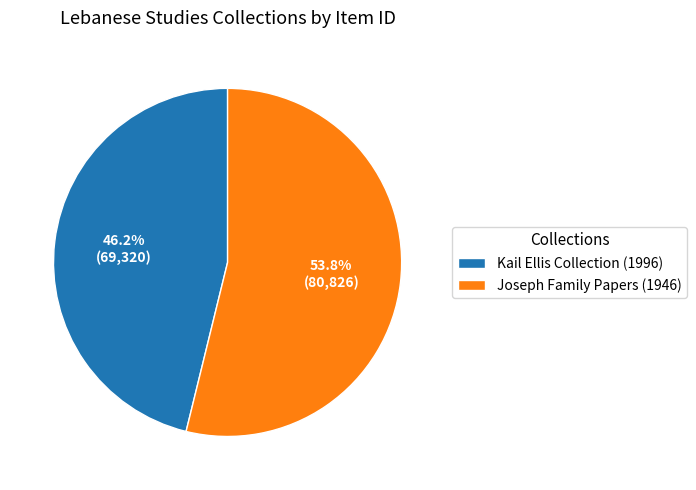

Does Joseph Family Papers (1946) represent more than half of the total?

Yes